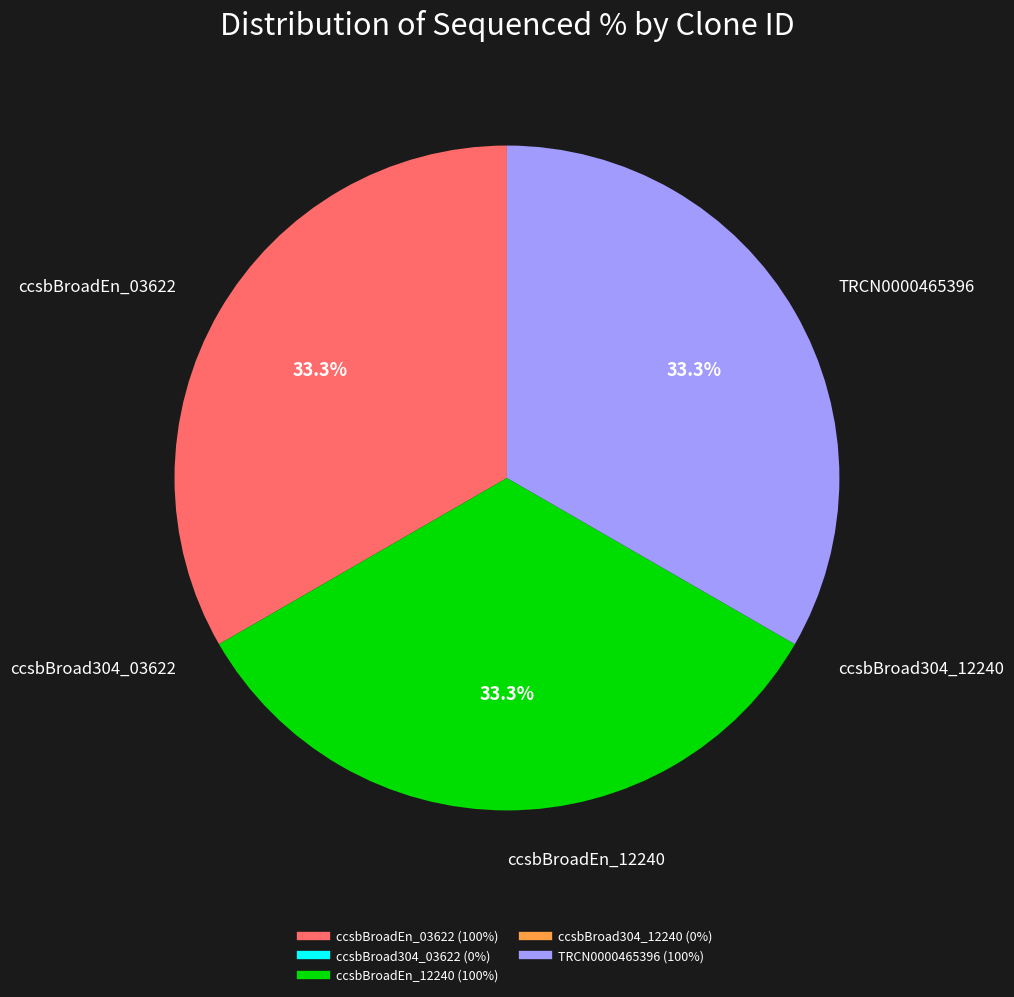

Approximately how many times larger is the value at ccsbBroadEn_03622 compared to ccsbBroadEn_12240?

1.0